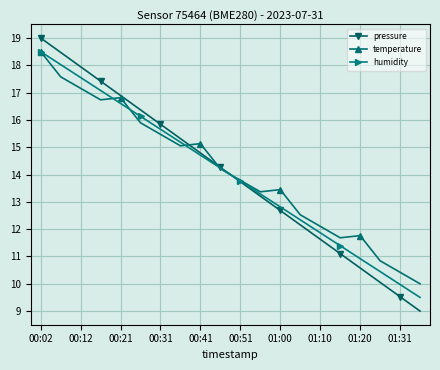

True or false: humidity has more than 0 interior local peaks.

False